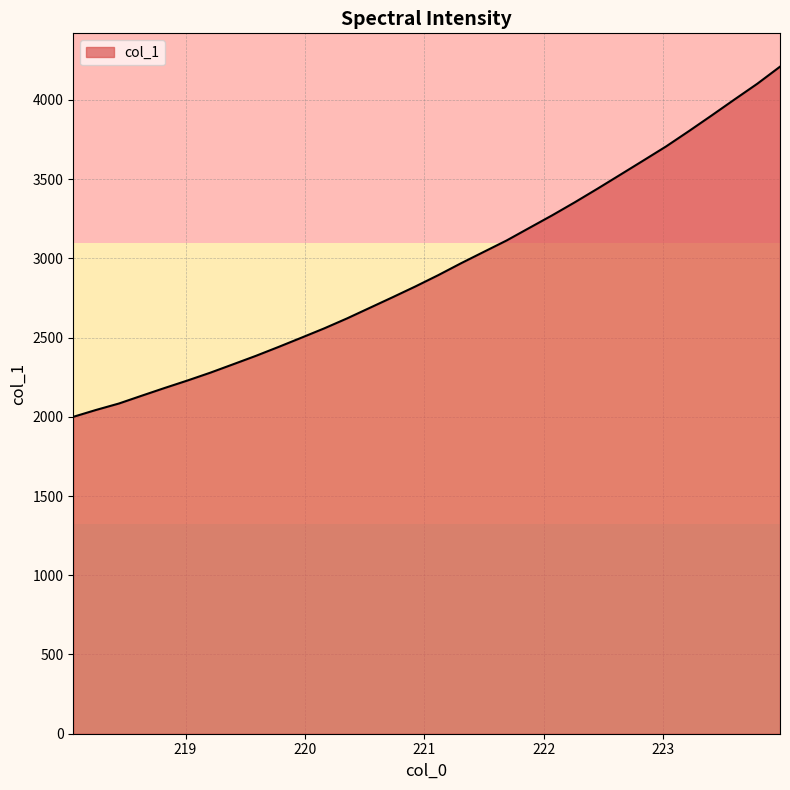

What is the maximum value shown in the chart?

4209.7